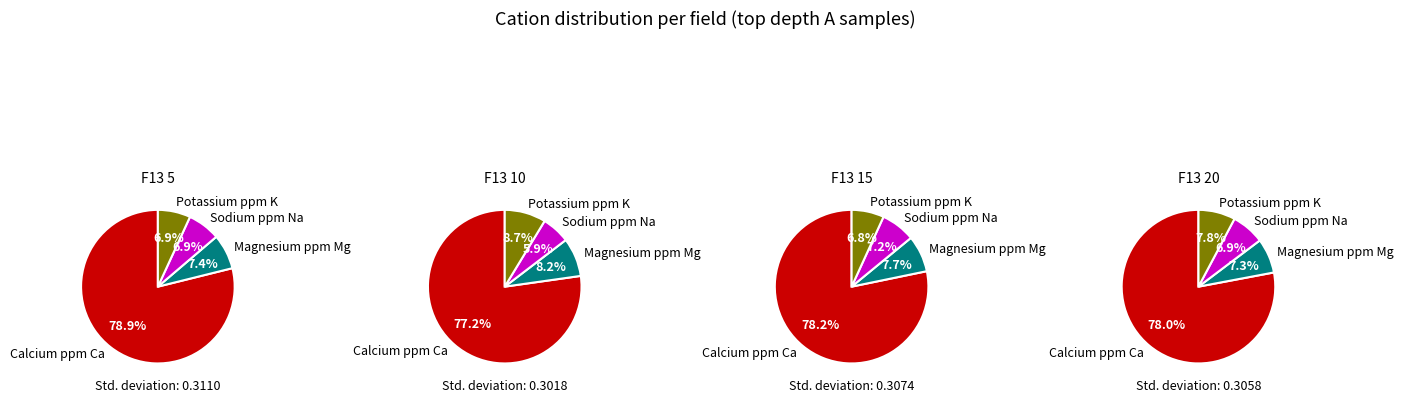

Is the sum of Potassium ppm K and Sodium ppm Na greater than half?

No